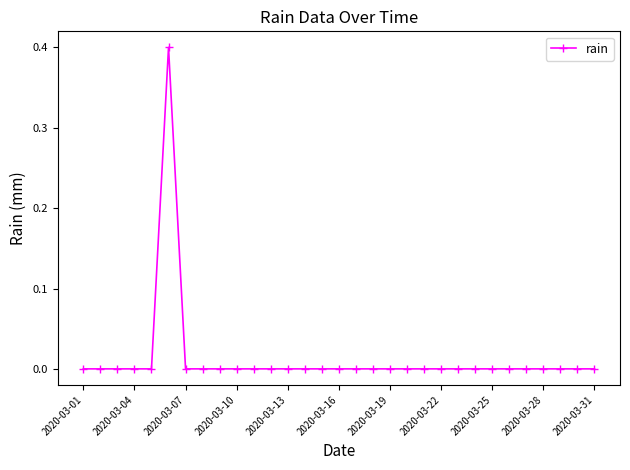

What is the difference between the maximum and minimum values?

0.4